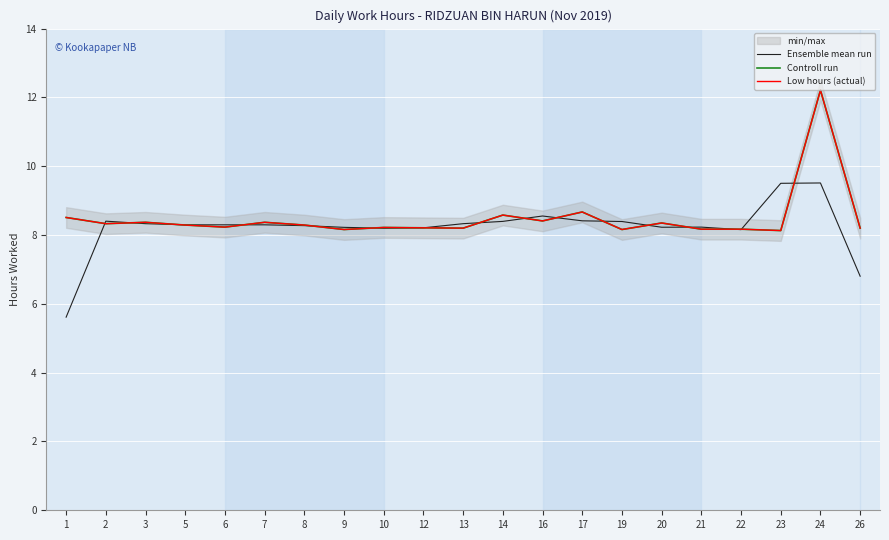

At which category does Low hours (actual) reach its first local peak?

3